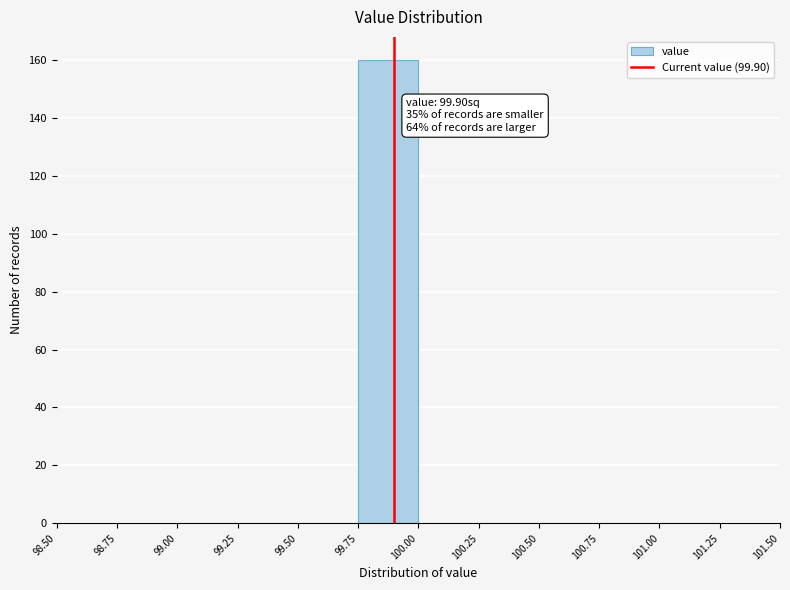

Over which range of the x-axis is the bar tallest?

99.75 to 100.00